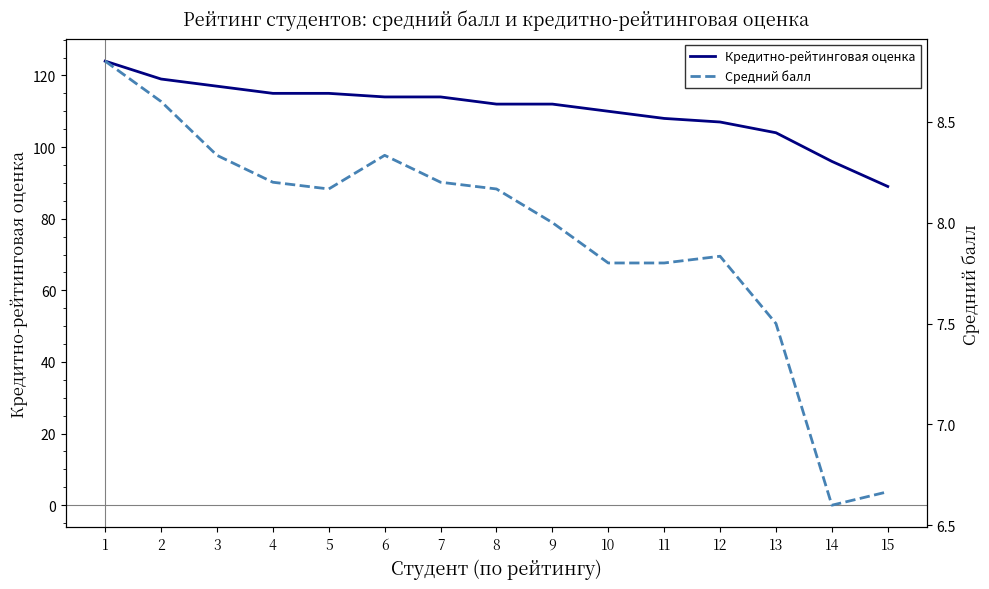

Is it true that Средний балл equals 6.7 at 15?

True